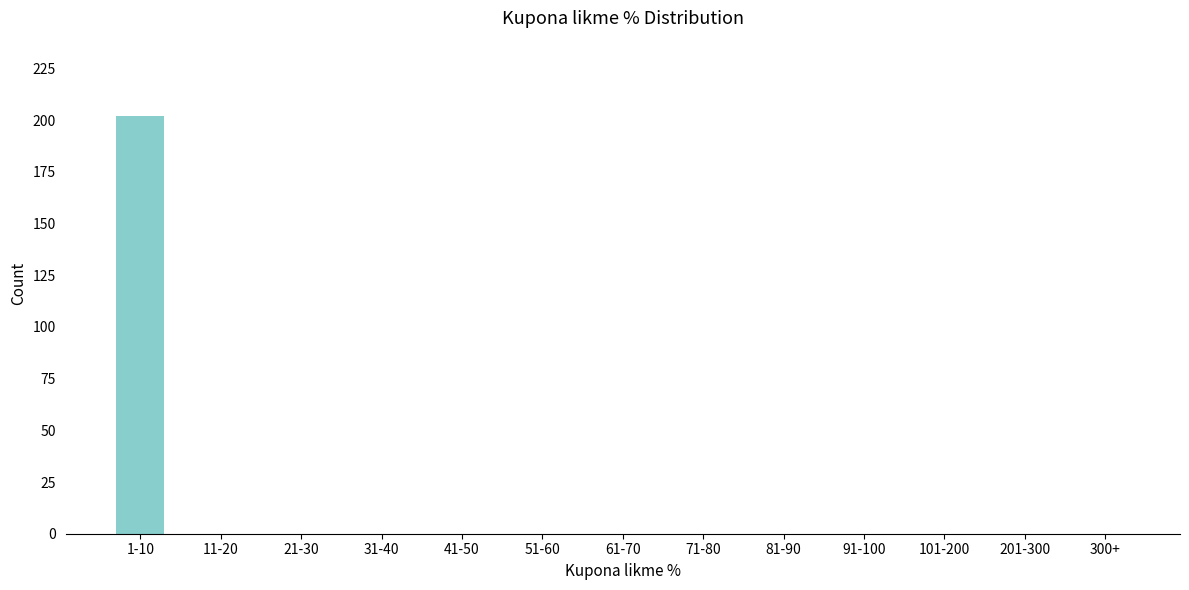

Reading right to left, list all the values displayed in this chart.

300+=0	201-300=0	101-200=0	91-100=0	81-90=0	71-80=0	61-70=0	51-60=0	41-50=0	31-40=0	21-30=0	11-20=0	1-10=202